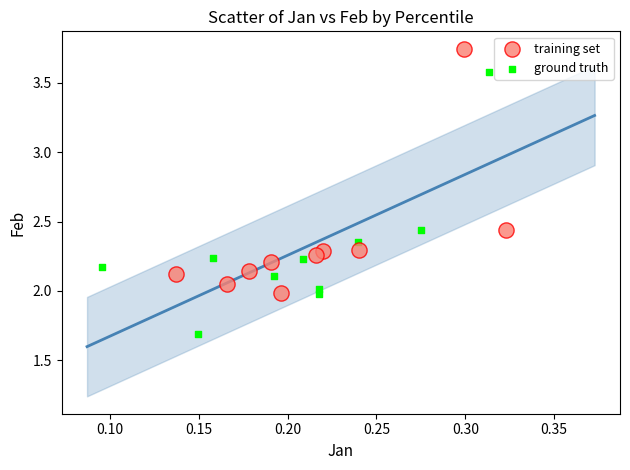

What are all the series names shown in the legend?

training set, ground truth